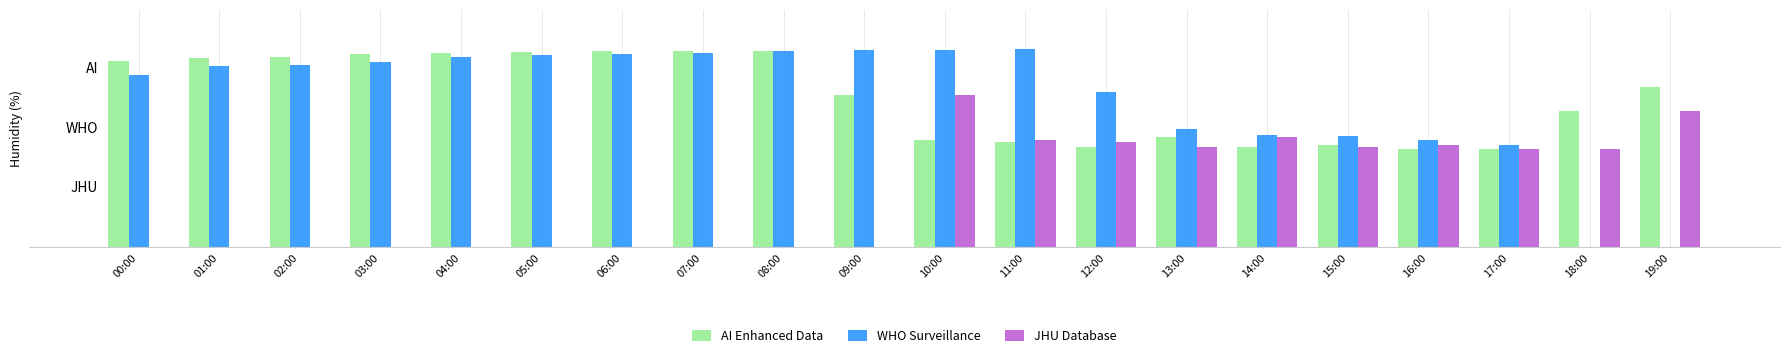

Read the JHU Database value at 16:00.

51.9